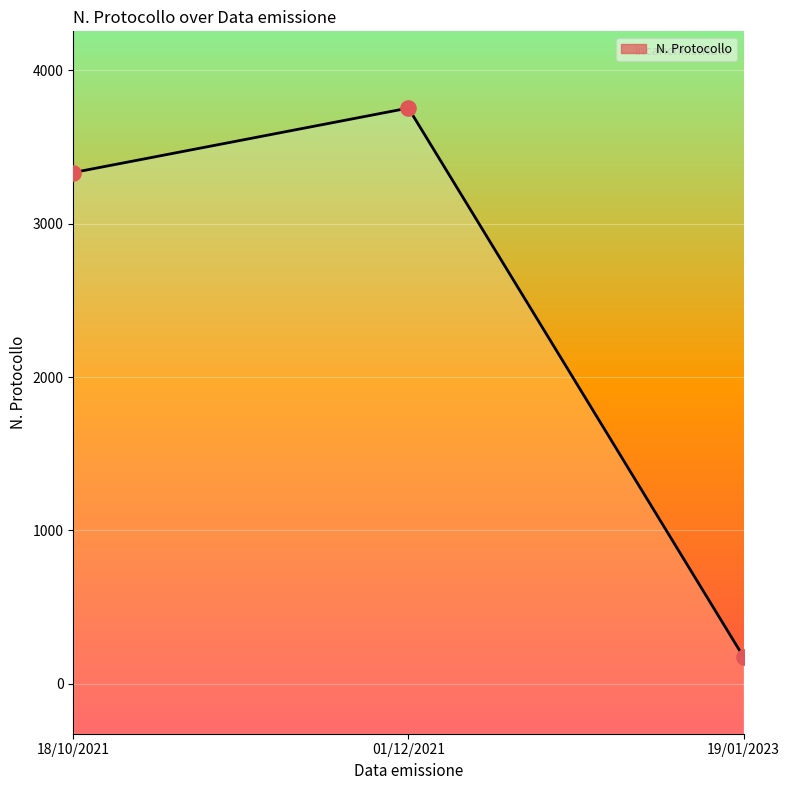

What is the change in value from 19/01/2023 to 01/12/2021?

+3576